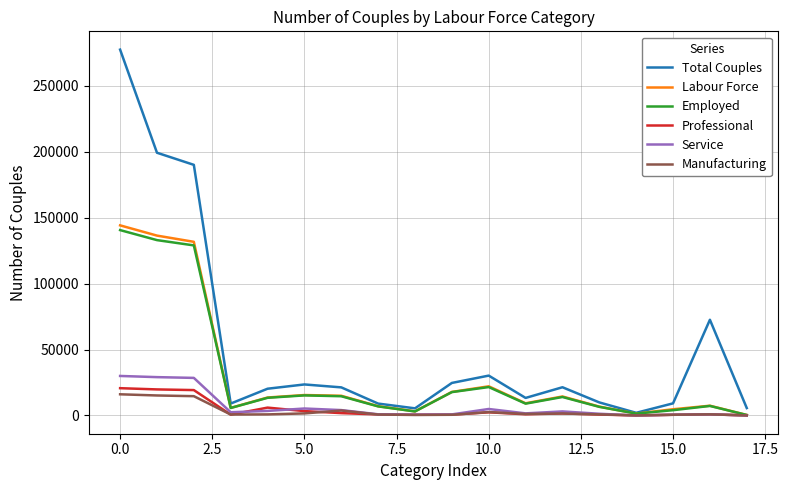

What is the maximum value for Service?

29966